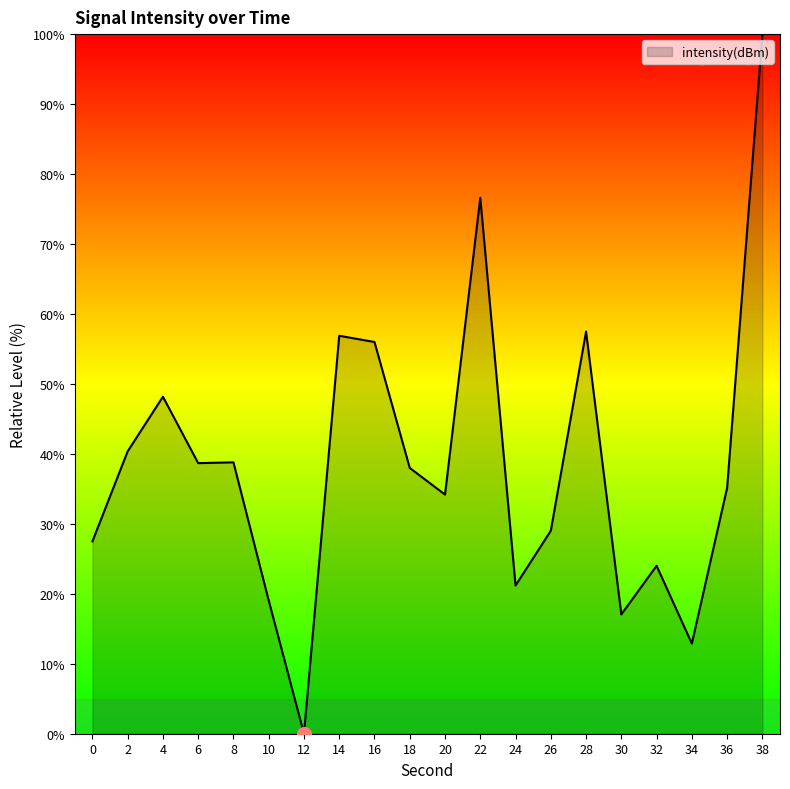

What is the ratio of the value at 16 to the value at 4?

1.2